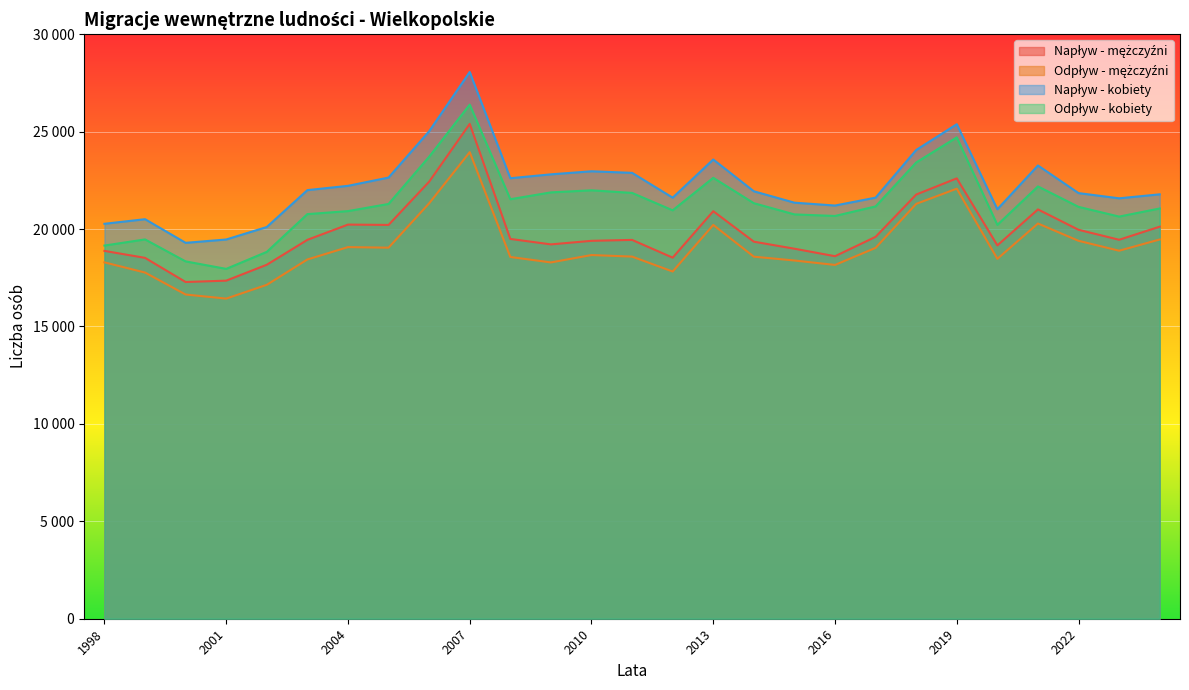

The value of Napływ - mężczyźni at 1998 is 28897. True or false?

False